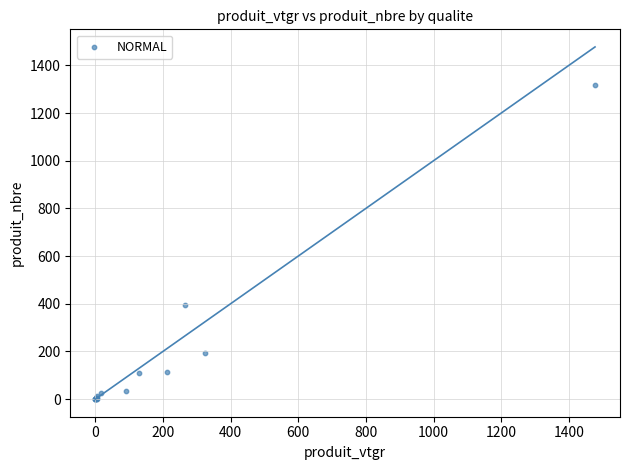

What Y value in the scatter plot is closest to 659?

394